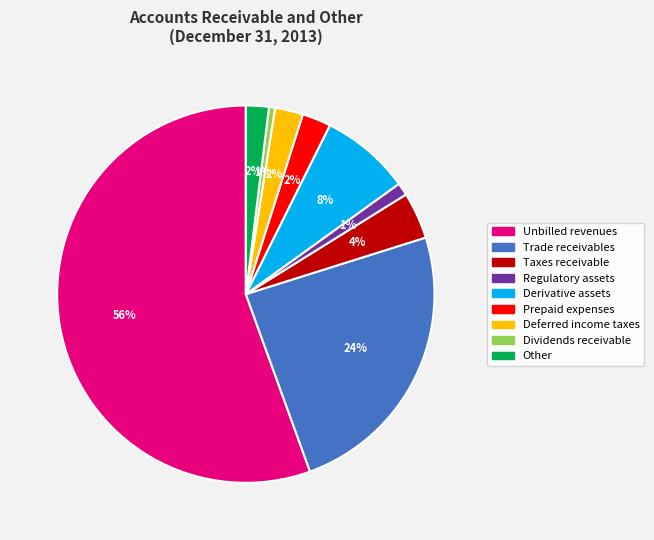

To the nearest percent, what percentage of the pie is Unbilled revenues?

56%